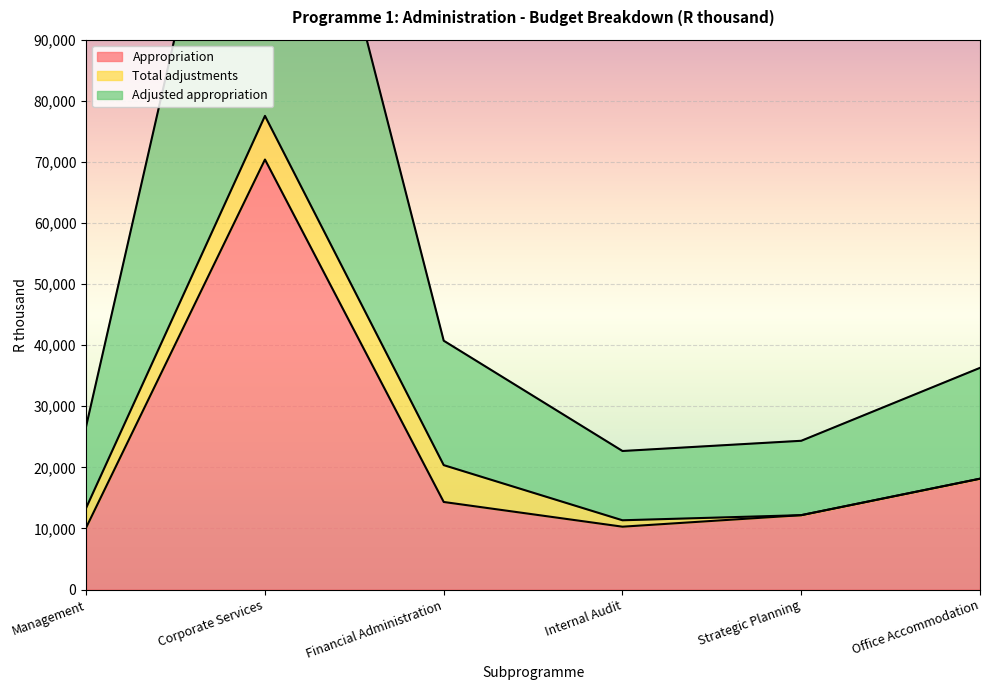

List the labels in order of Appropriation value, smallest first.

Management, Internal Audit, Strategic Planning, Financial Administration, Office Accommodation, Corporate Services